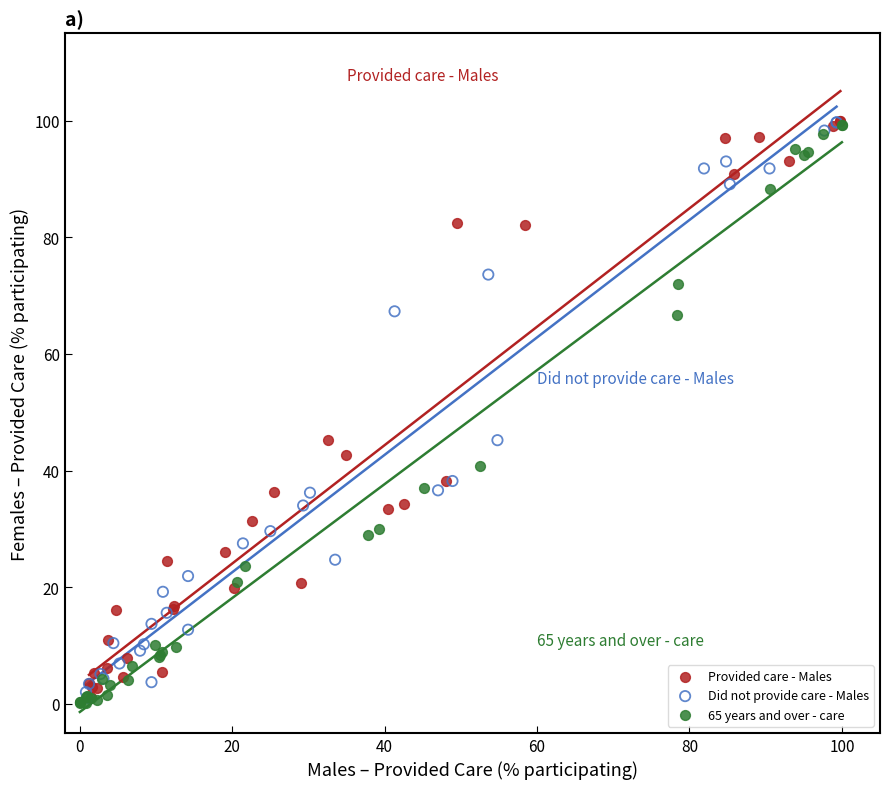

What are all the series names shown in the legend?

Provided care - Males, Did not provide care - Males, 65 years and over - care